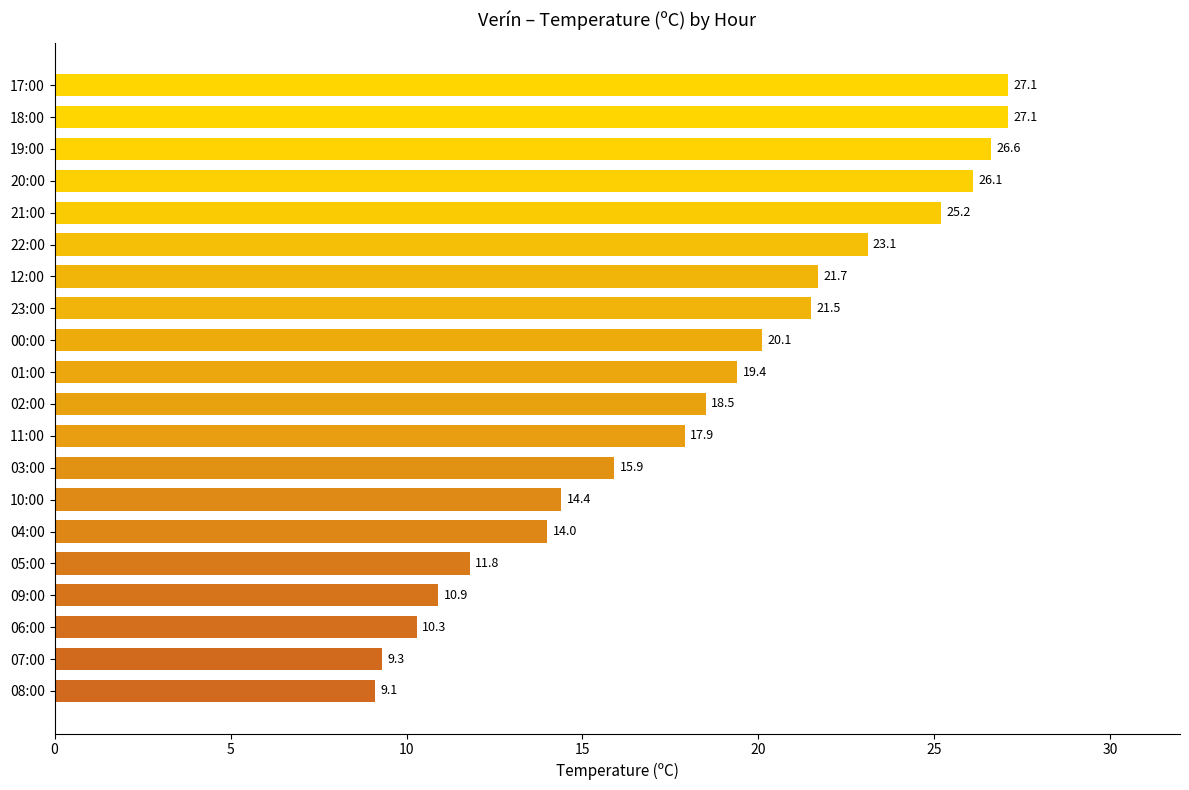

What is the minimum value shown in the chart?

9.1